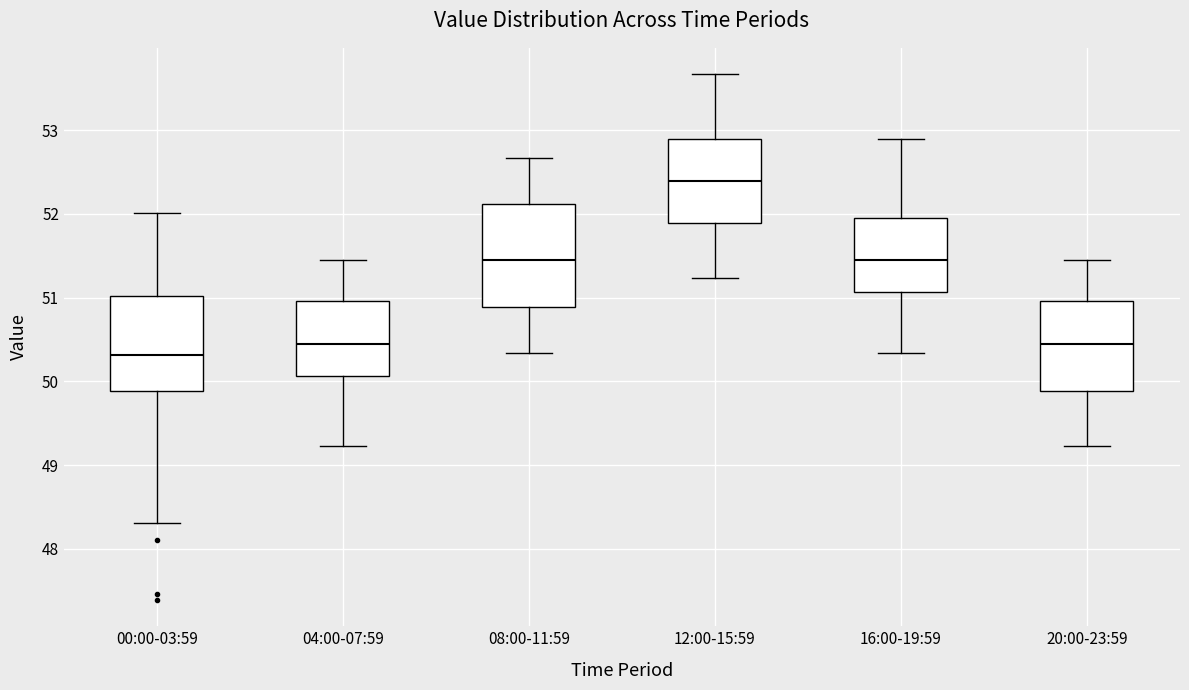

Where does the lower whisker of the box for 20:00-23:59 end on the y-axis? The values are not printed on the chart, so give them approximately, as read against the axis.

49.2